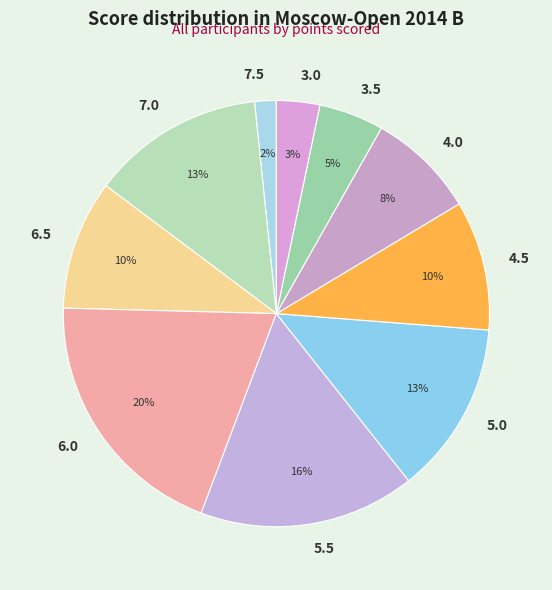

Does any single category account for the majority?

No